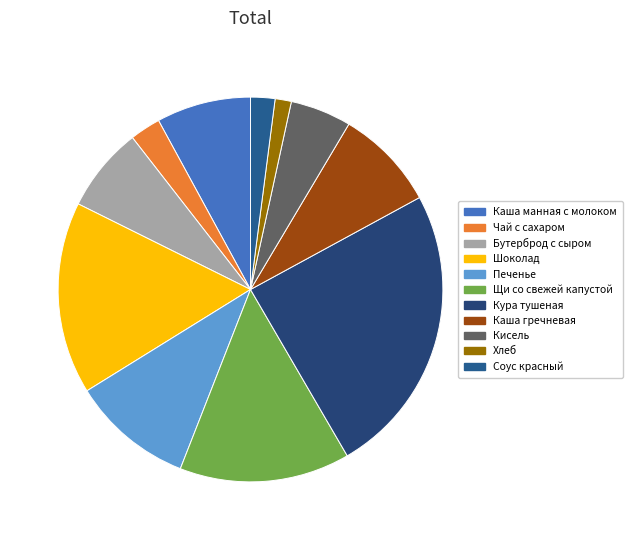

Count the number of slices in the pie.

11